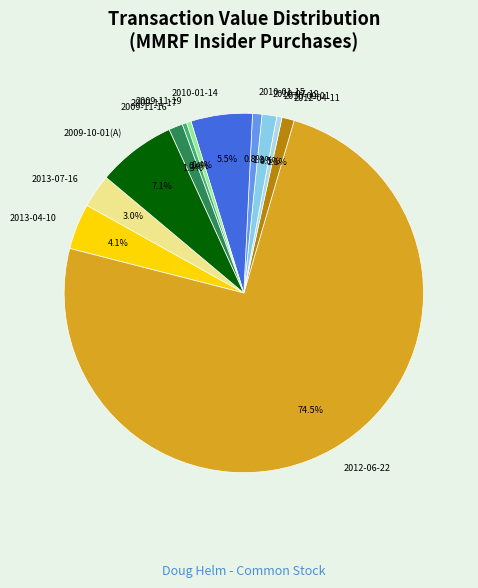

Which category has the biggest portion of the pie?

2012-06-22